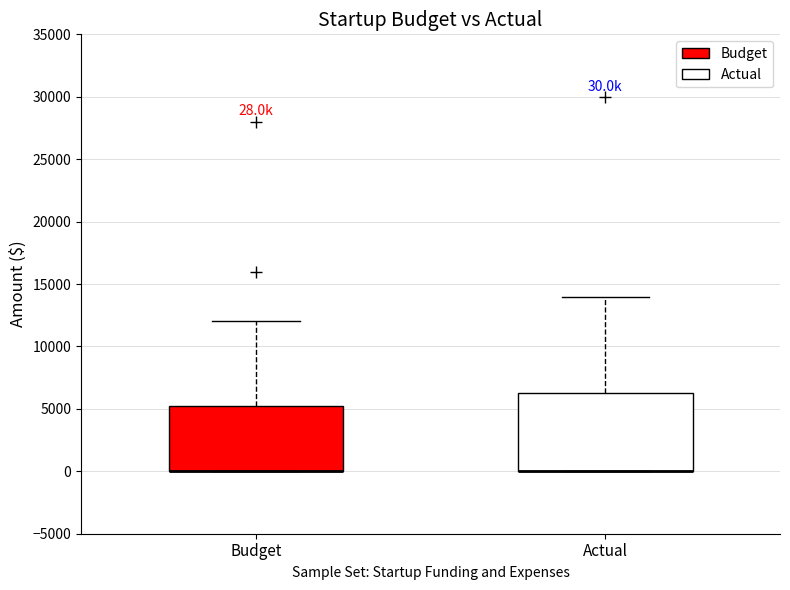

Comparing the boxes themselves (not the whiskers), which one is the tallest?

Actual